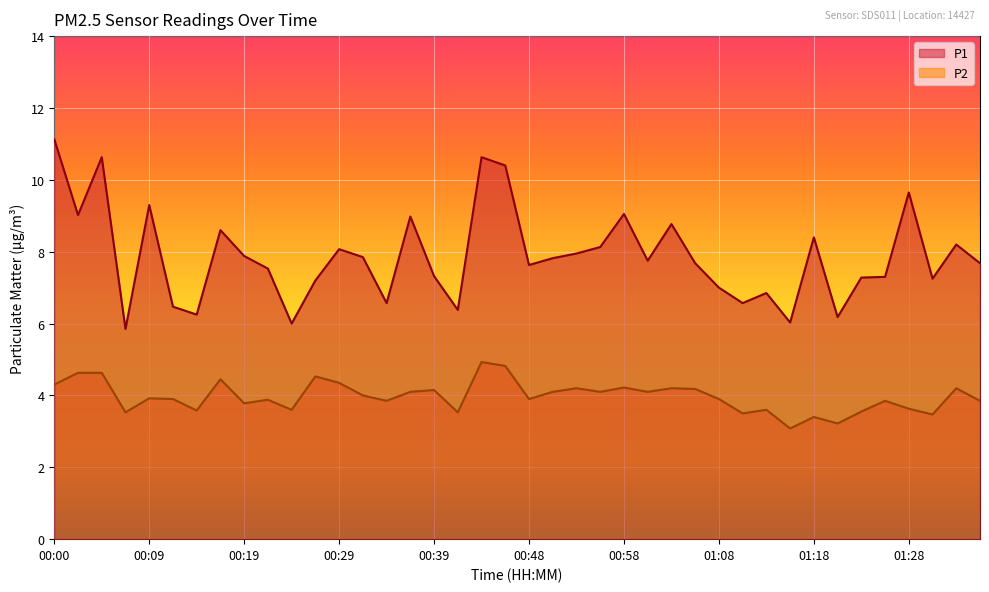

What value does the P1 series have at 00:07?

5.8